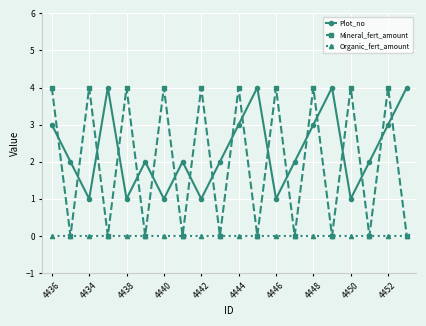

True or false: Plot_no and Organic_fert_amount intersect in this chart.

False